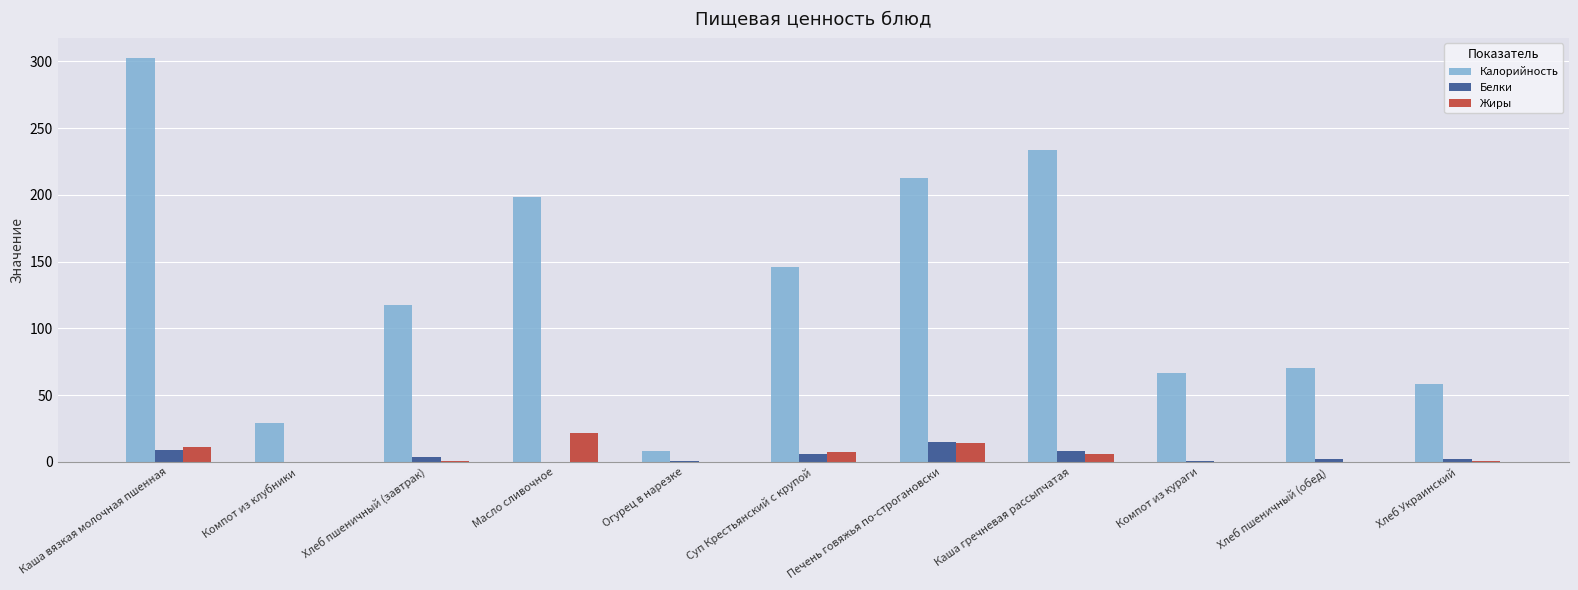

What is the sum of all Жиры values?

61.9